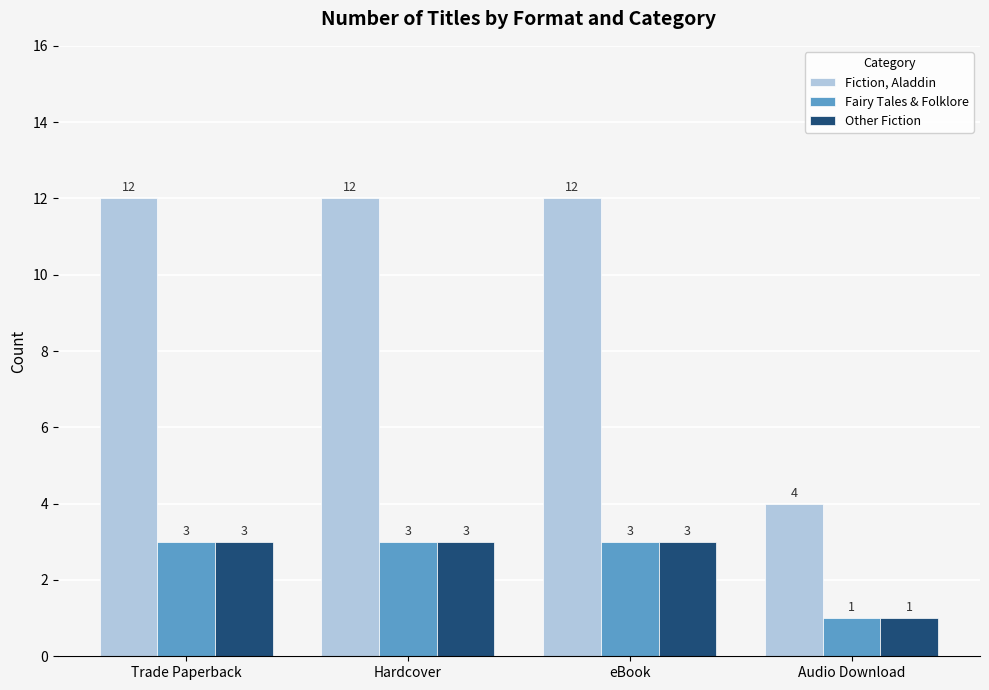

The value of Fairy Tales & Folklore at eBook is 3. True or false?

True